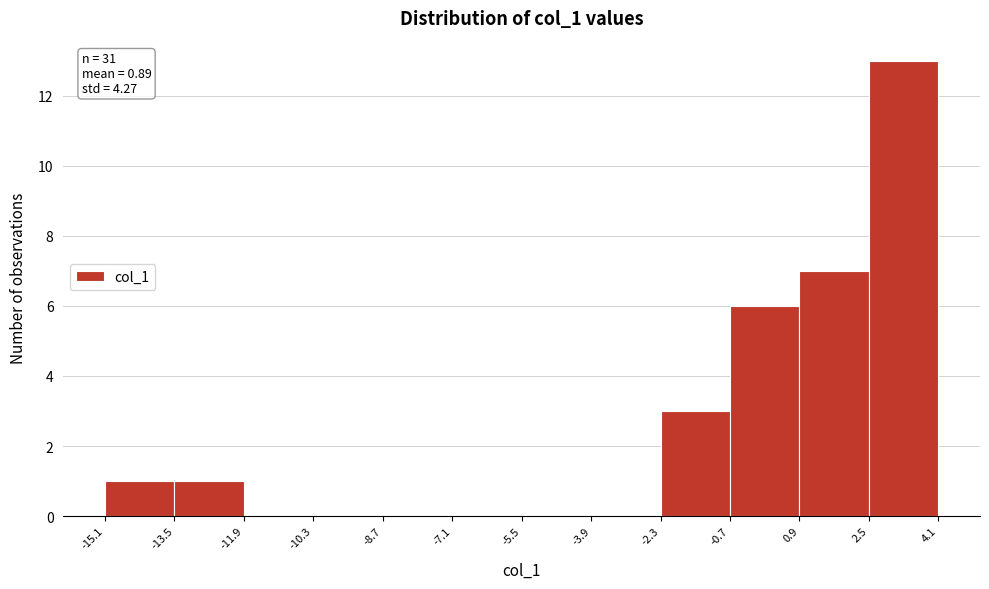

Which range on the x-axis has the tallest bar?

2.5 to 4.1